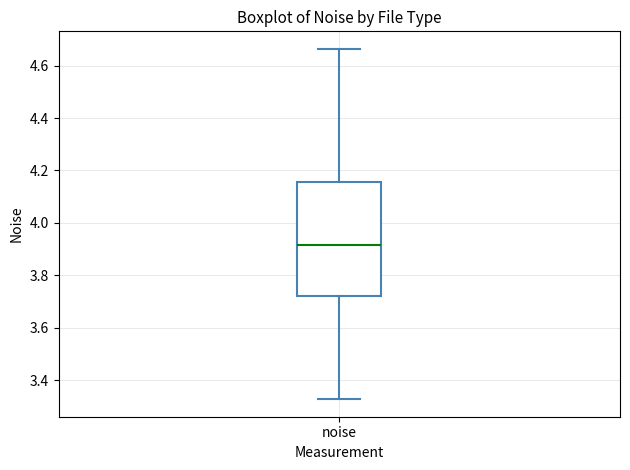

Read this box plot against the y-axis: the position of the median line, the range covered by the box, and the ends of both whiskers. The values are not printed on the chart, so give them approximately, as read against the axis.

median 3.92, box 3.72 to 4.16, whiskers 3.32 to 4.66